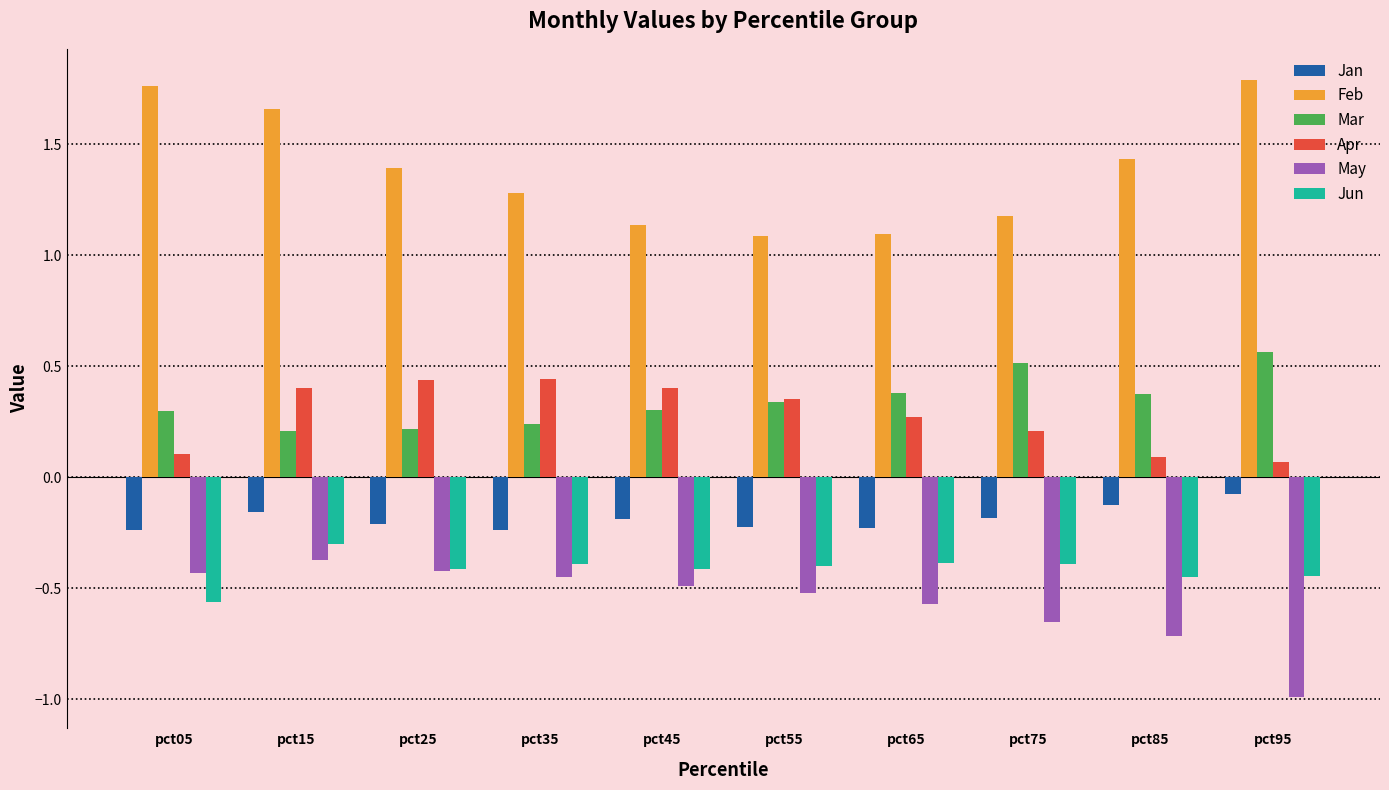

How many series are shown in this chart?

6